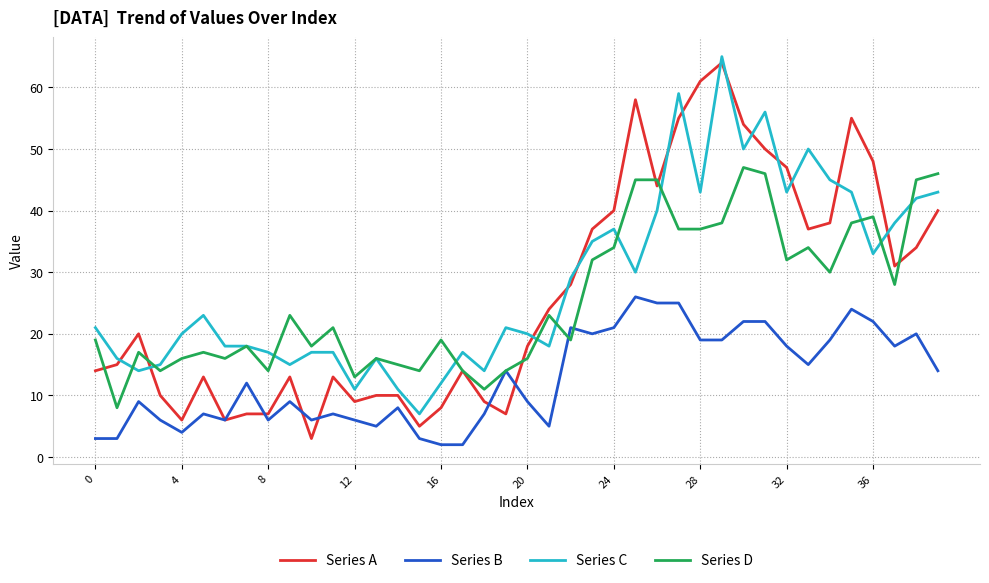

Reading right to left, transcribe all the data shown in this chart.

Series A: 40	34	31	48	55	38	37	47	50	54	64	61	55	44	58	40	37	28	24	18	7	9	14	8	5	10	10	9	13	3	13	7	7	6	13	6	10	20	15	14
Series B: 14	20	18	22	24	19	15	18	22	22	19	19	25	25	26	21	20	21	5	9	14	7	2	2	3	8	5	6	7	6	9	6	12	6	7	4	6	9	3	3
Series C: 43	42	38	33	43	45	50	43	56	50	65	43	59	40	30	37	35	29	18	20	21	14	17	12	7	11	16	11	17	17	15	17	18	18	23	20	15	14	16	21
Series D: 46	45	28	39	38	30	34	32	46	47	38	37	37	45	45	34	32	19	23	16	14	11	14	19	14	15	16	13	21	18	23	14	18	16	17	16	14	17	8	19